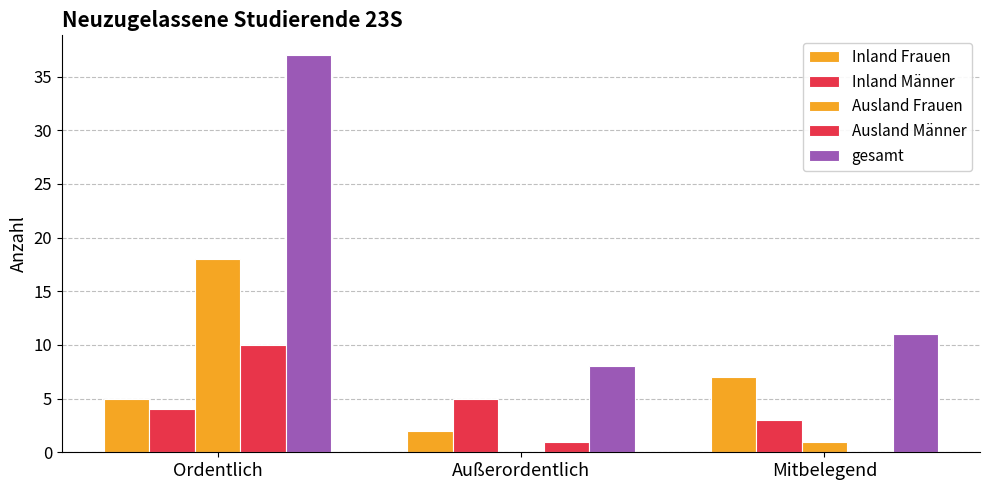

Which series has the largest total across all categories?

gesamt